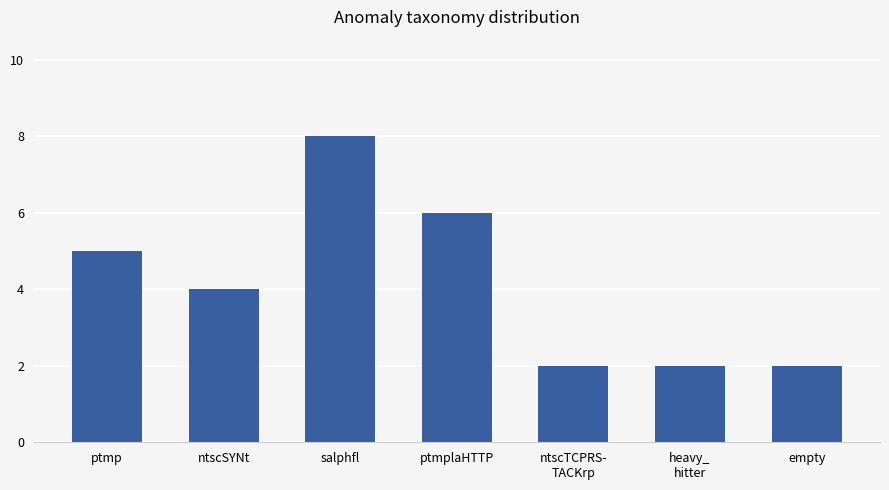

Reading left to right, list all the values displayed in this chart.

ptmp=5	ntscSYNt=4	salphfl=8	ptmplaHTTP=6	ntscTCPRS-
TACKrp=2	heavy_
hitter=2	empty=2